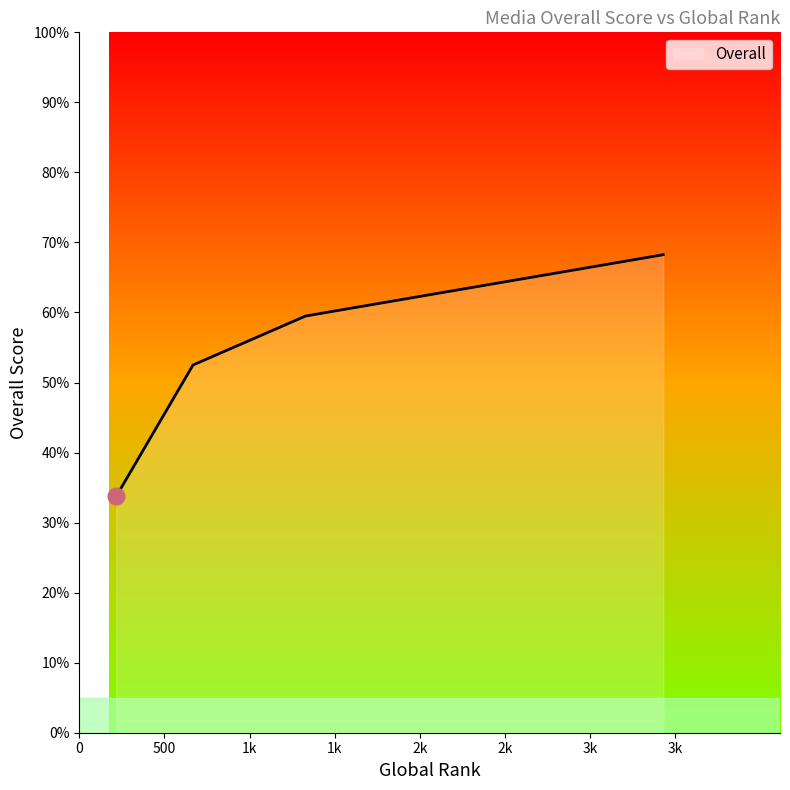

True or false: the data has more than 0 interior local peaks.

False